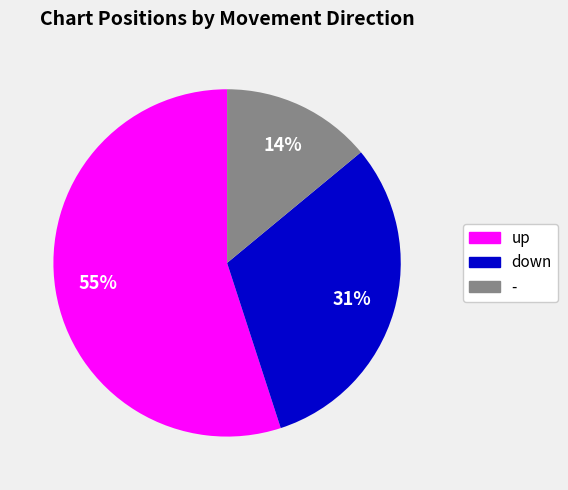

Which category has the smallest portion of the pie?

-